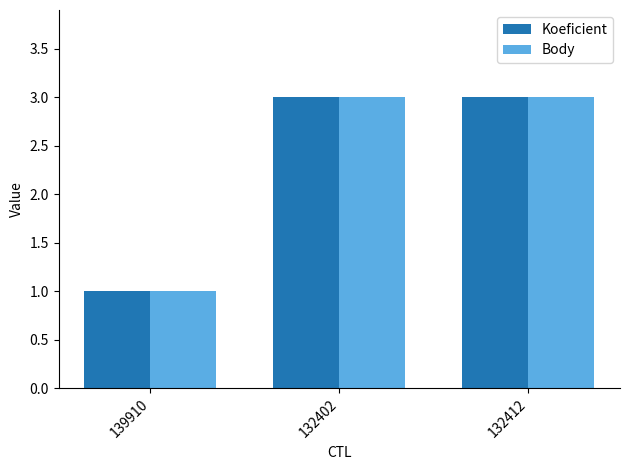

What is the difference between the second highest and minimum values in the Body series?

2